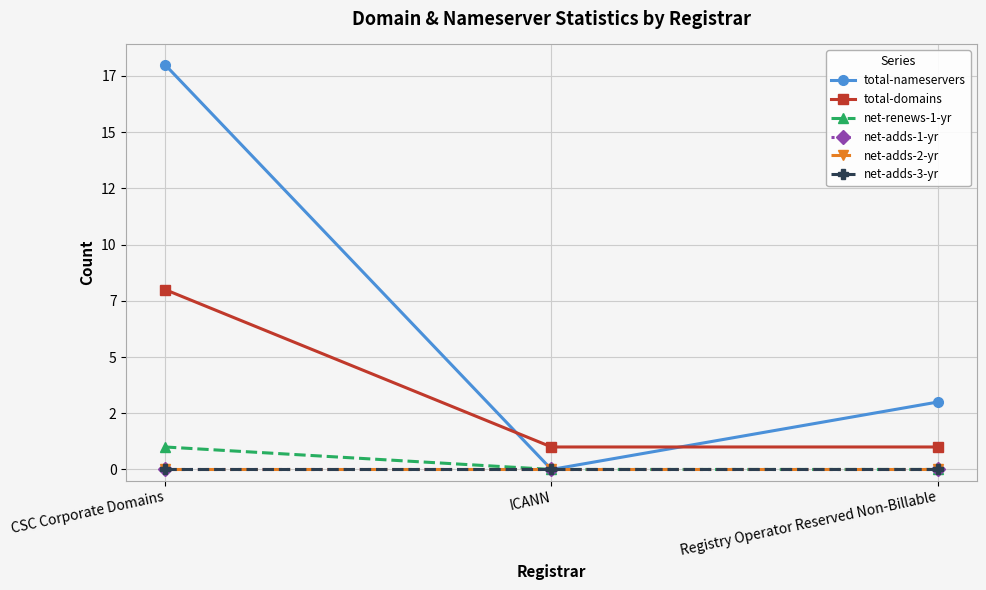

What is the value of the total-domains point at the 1st from the left?

8